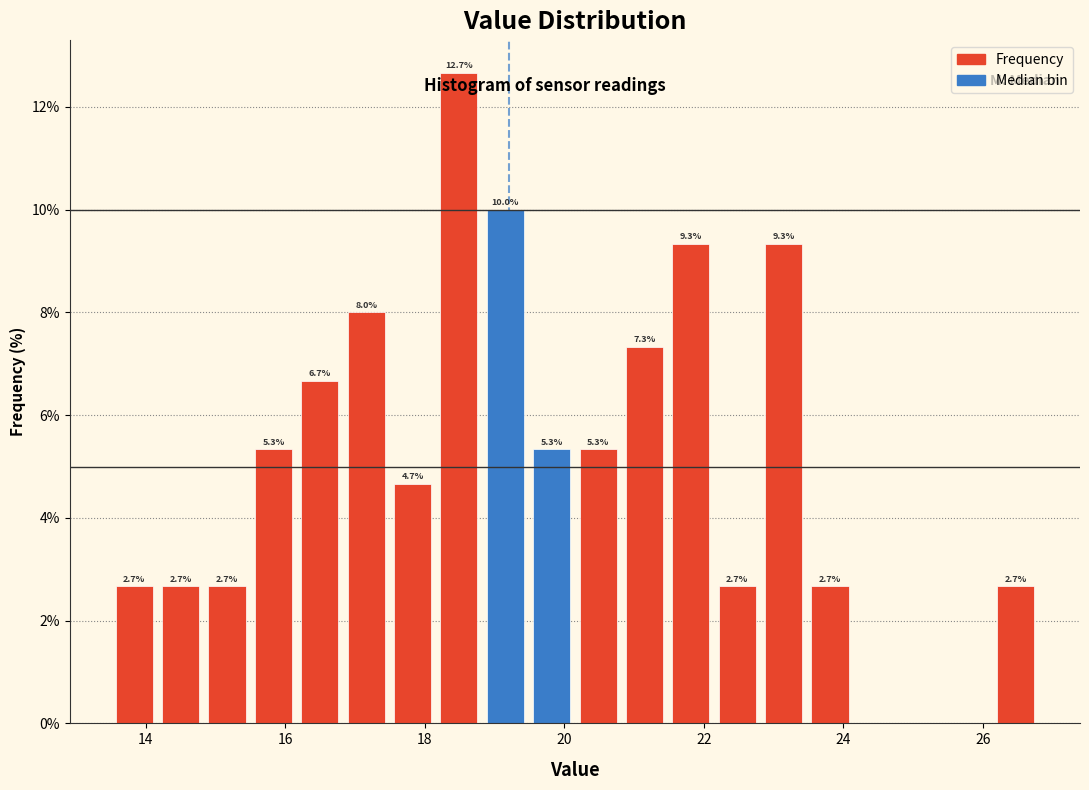

Read against the x-axis, roughly where is the centre of the tallest bar?

18.4